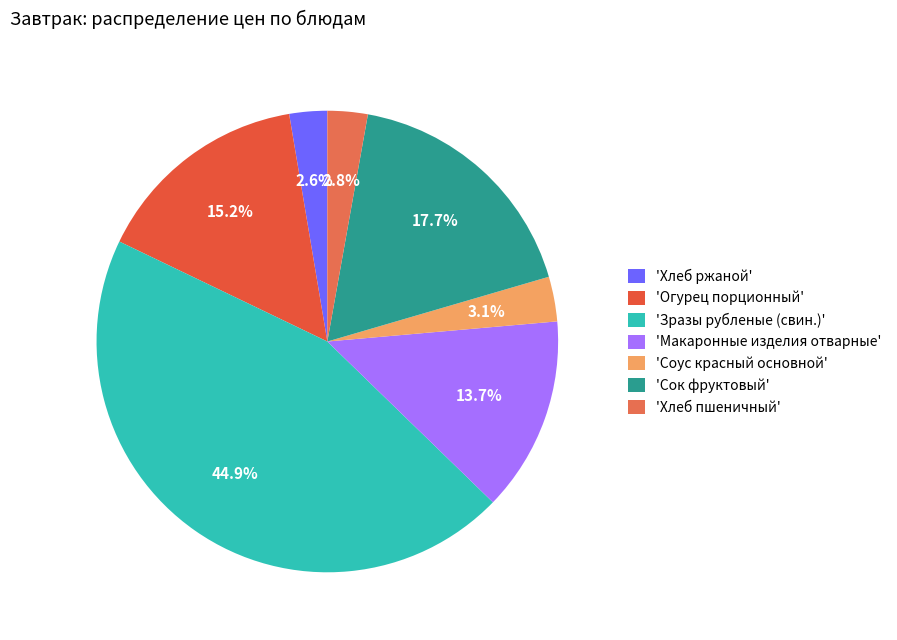

Which category has the biggest portion of the pie?

'Зразы рубленые (свин.)'